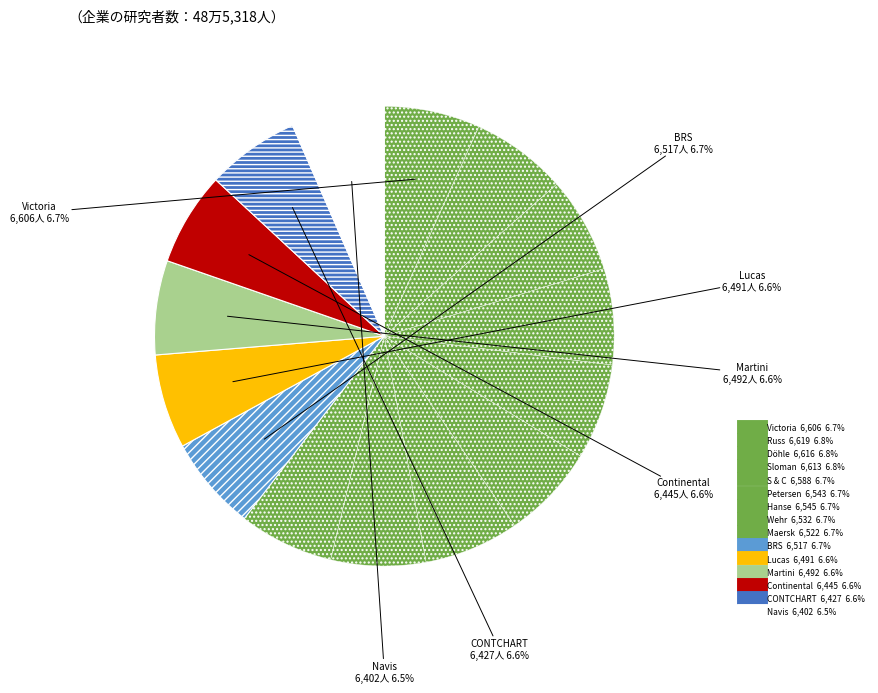

Combined, do Continental and Russ account for over 50%?

No